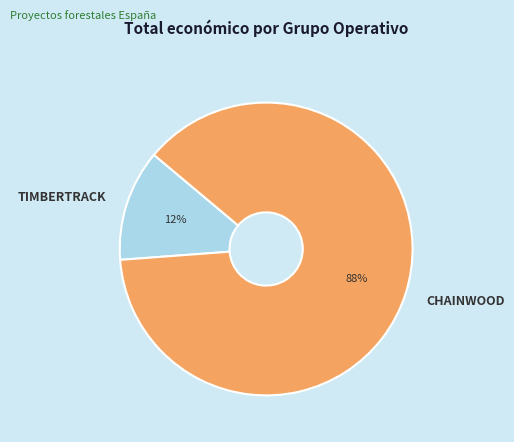

What is the largest slice in the pie chart?

CHAINWOOD